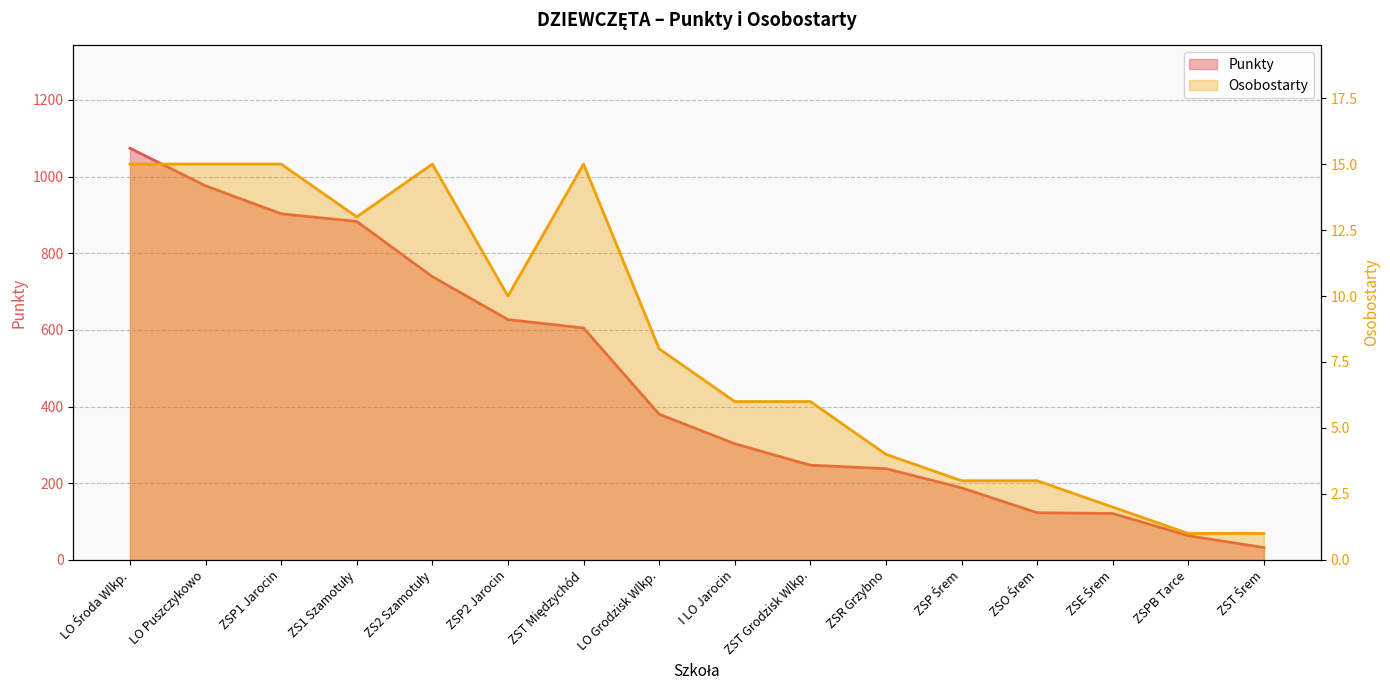

What is the total value across all series at ZS2 Szamotuły?

754